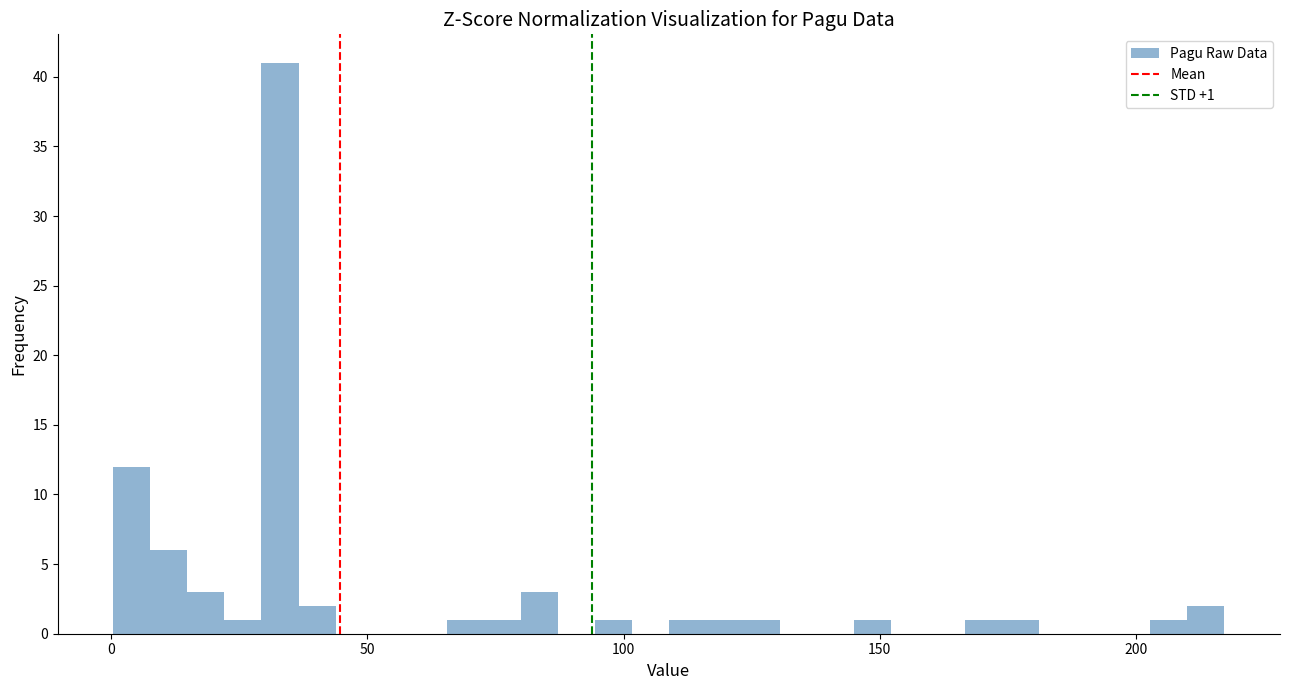

Read against the x-axis, roughly where is the centre of the tallest bar?

35